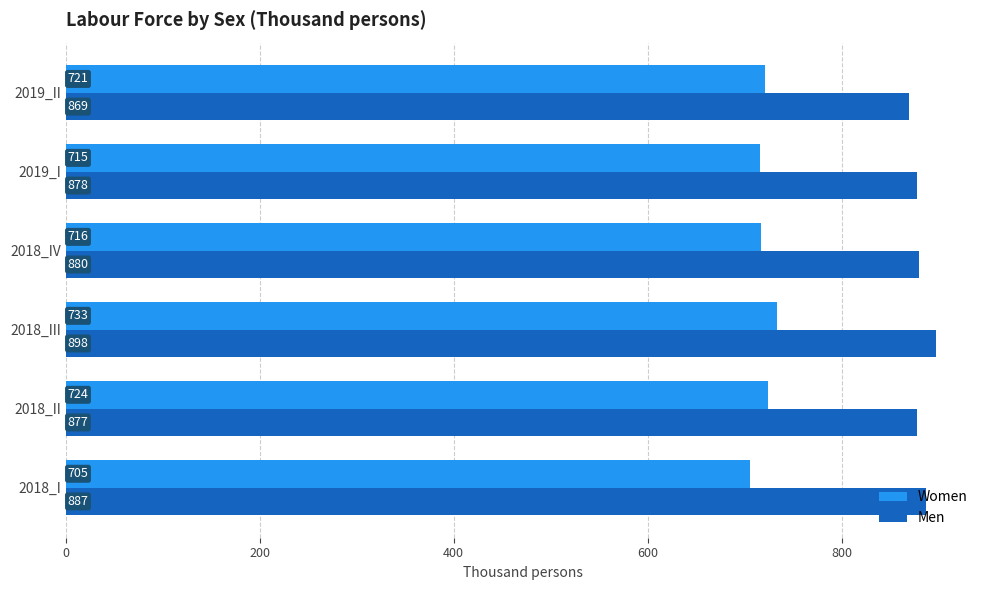

Rank the series at 2018_III from lowest to highest value.

Women, Men